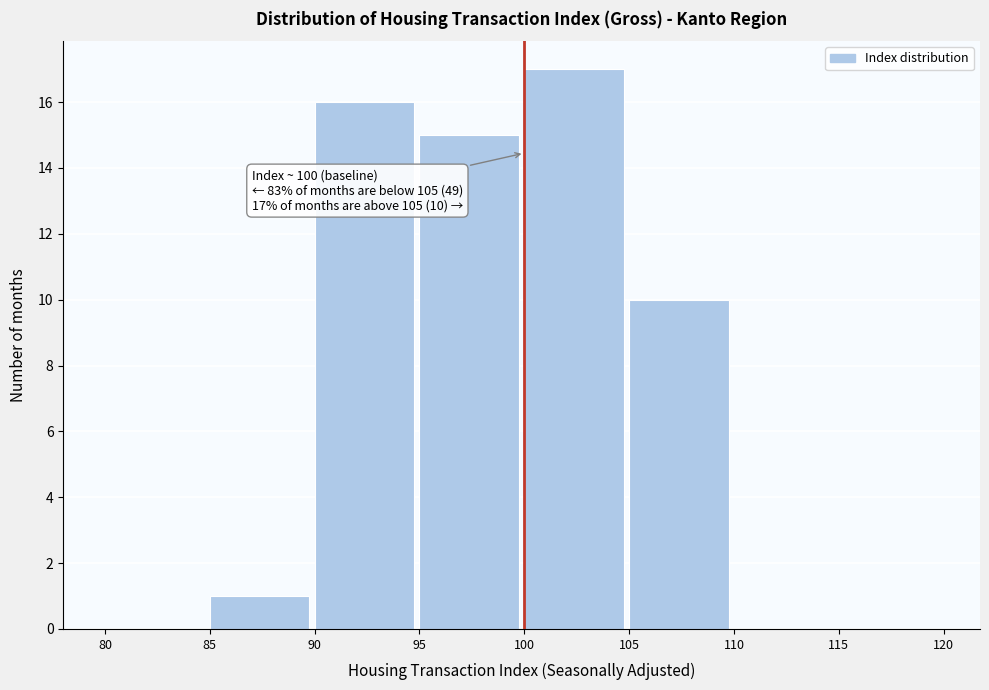

Over which range of the x-axis is the bar tallest?

100 to 105